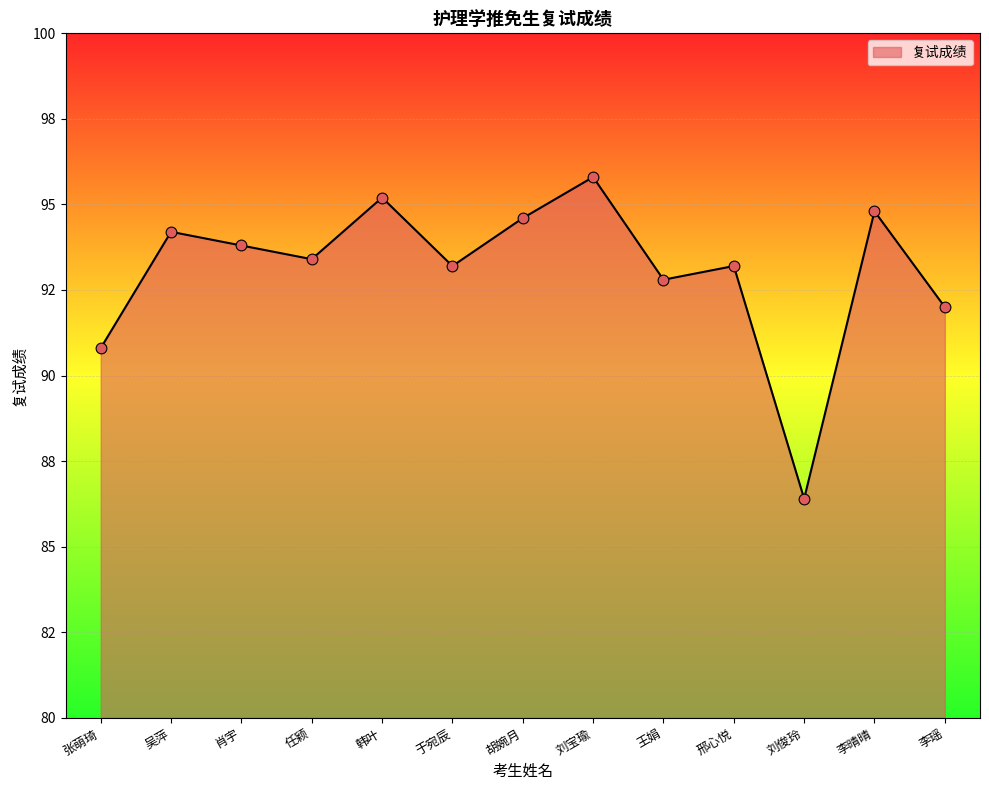

What is the change in value from 韩叶 to 李瑶?

-3.2